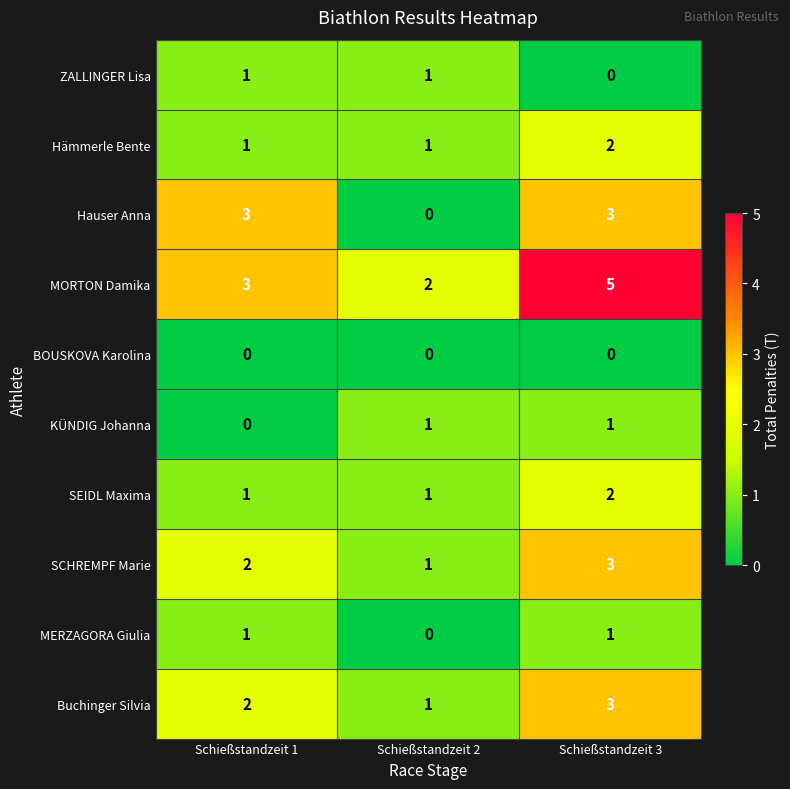

How many positive values does the ZALLINGER Lisa series have?

2